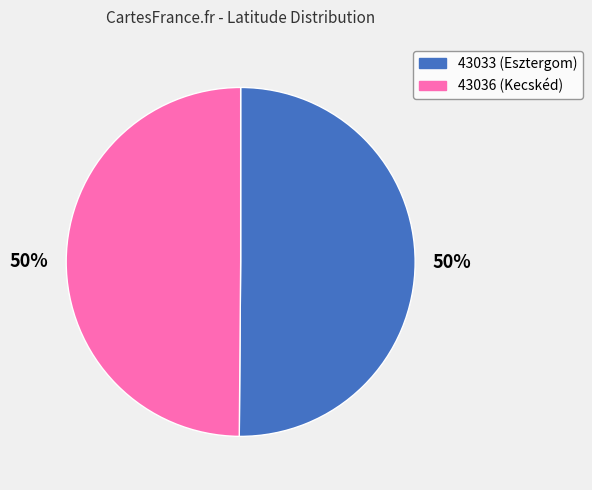

To the nearest percent, what is the average slice percentage?

50%